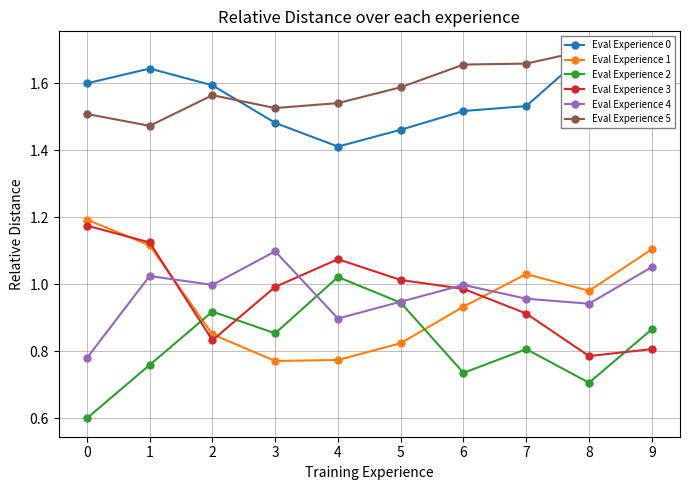

True or false: Eval Experience 5 and Eval Experience 4 cross at least once.

False